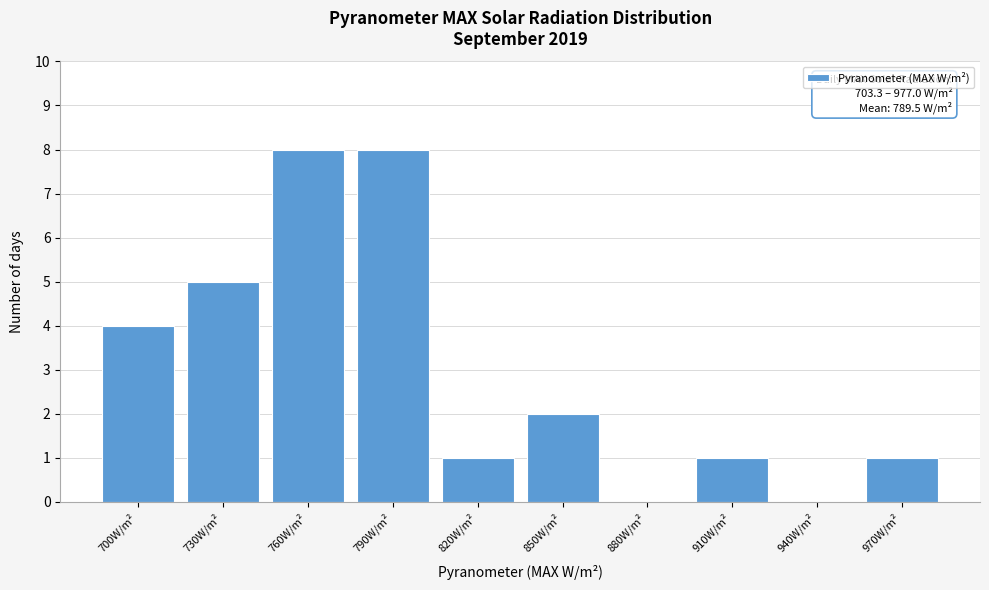

Reading left to right, extract all data points from this chart.

700W/m²=4	730W/m²=5	760W/m²=8	790W/m²=8	820W/m²=1	850W/m²=2	880W/m²=0	910W/m²=1	940W/m²=0	970W/m²=1